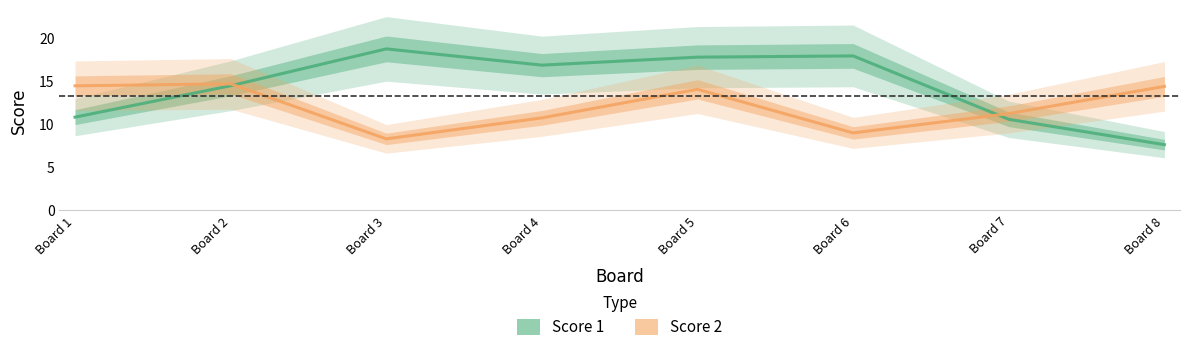

True or false: Score 2 has more than 0 interior local peaks.

True